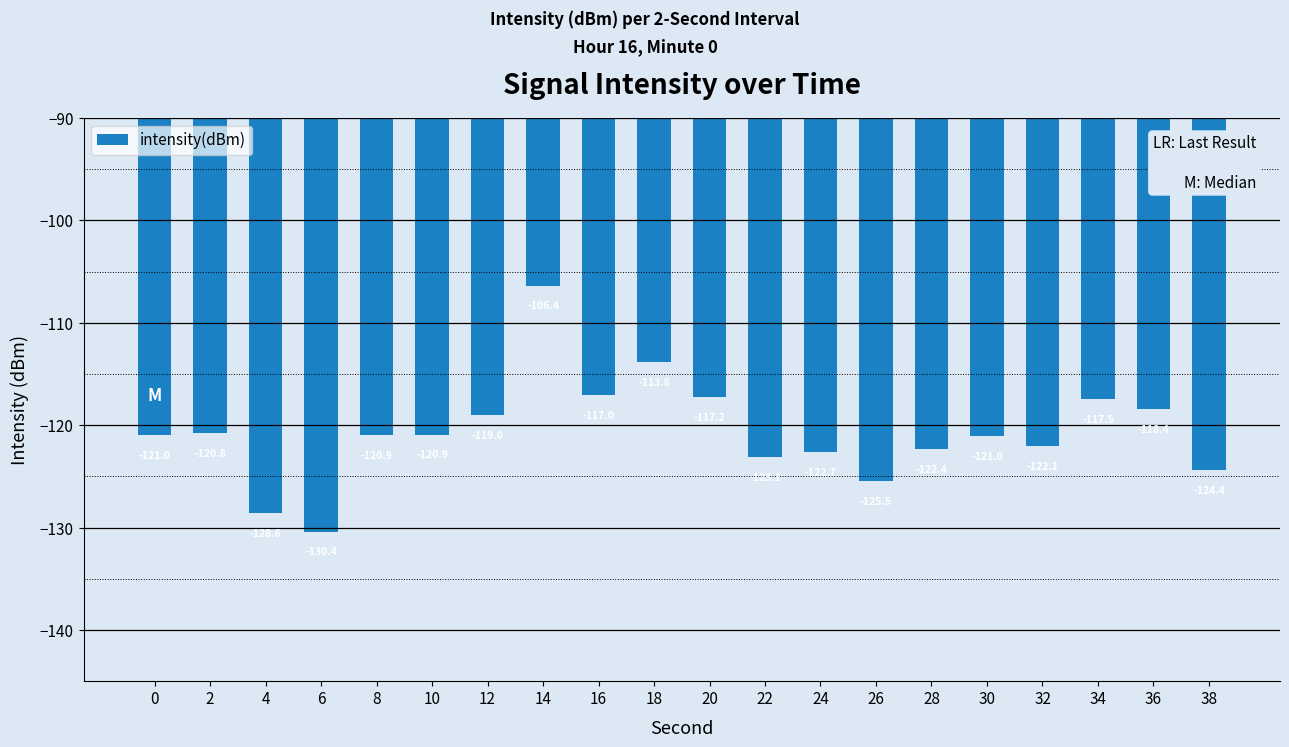

Where does the data first go above -120?

12